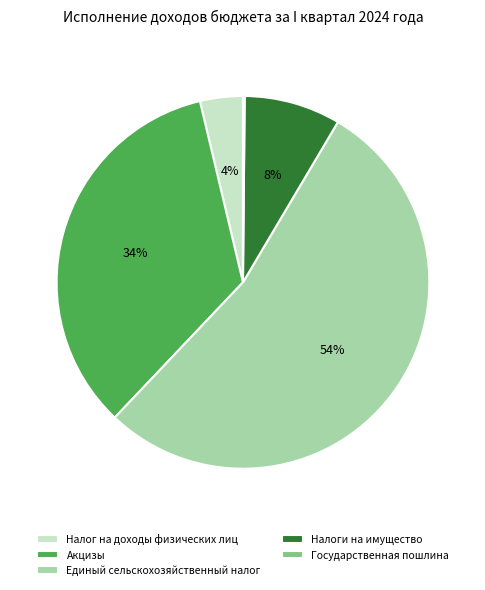

What is the largest slice in the pie chart?

Единый сельскохозяйственный налог